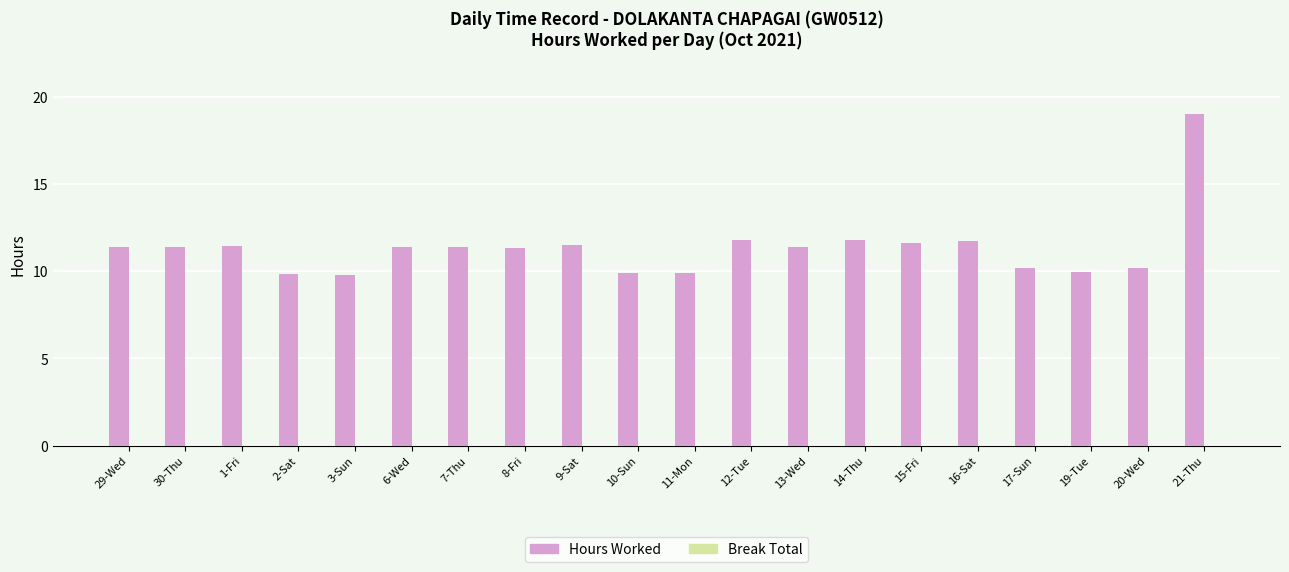

True or false: the data shows 11.4 at 6-Wed.

True